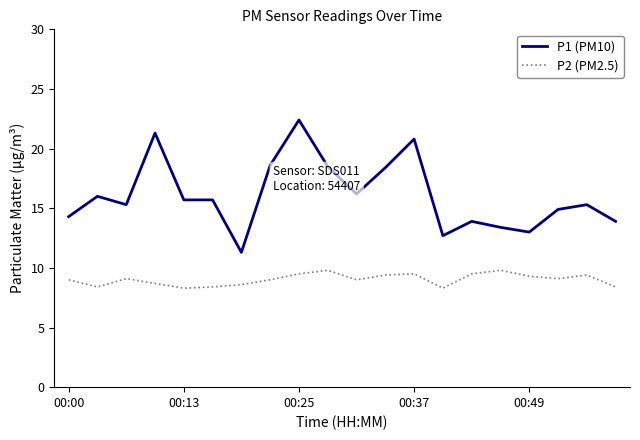

True or false: P1 (PM10) has more than 2 interior local peaks.

True